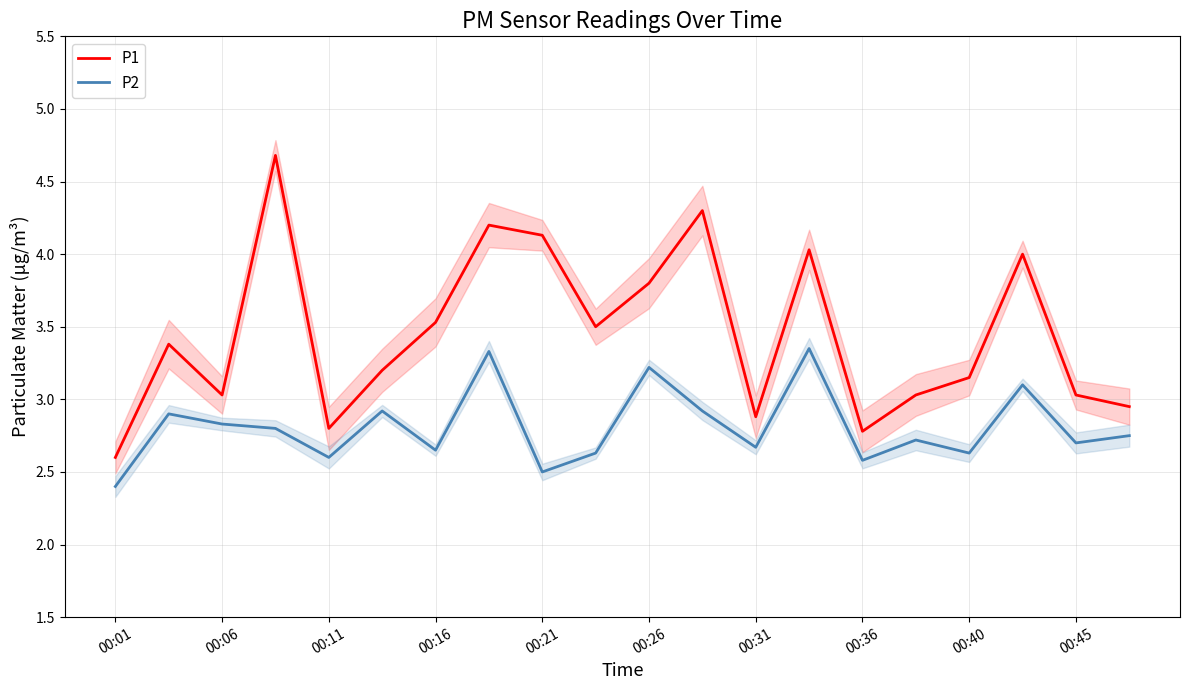

True or false: P1 and P2 intersect in this chart.

False